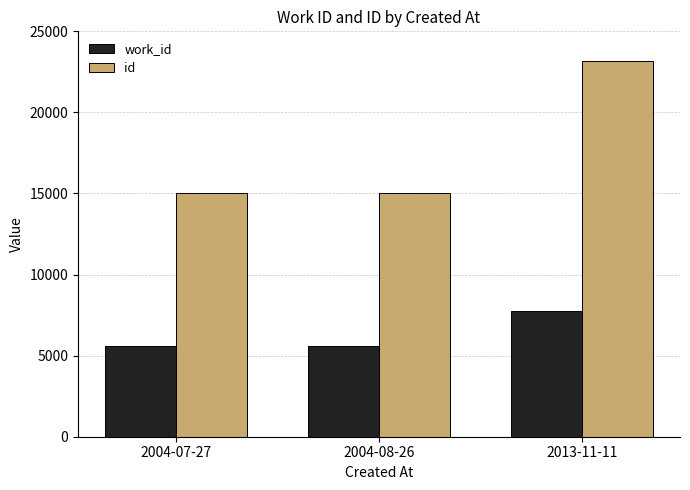

Which series has the largest range (max minus min)?

id